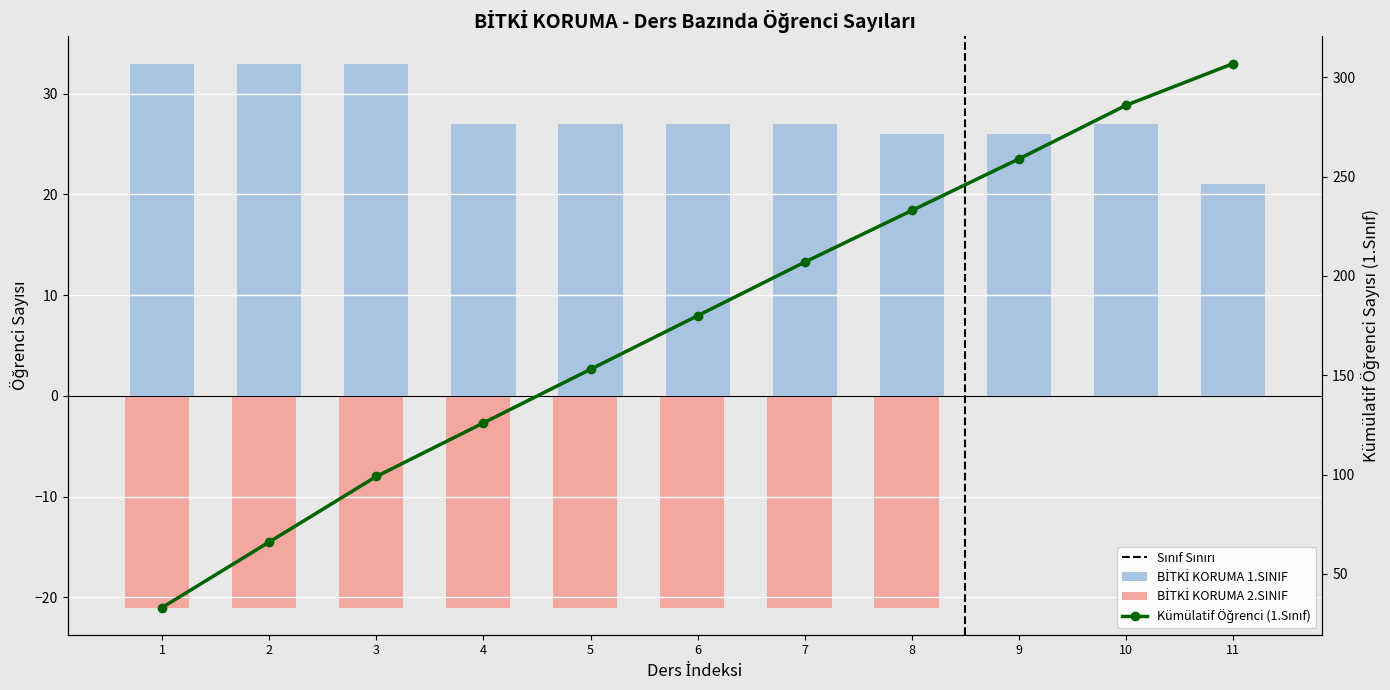

The chart shows a value of 33 at 3. True or false?

True